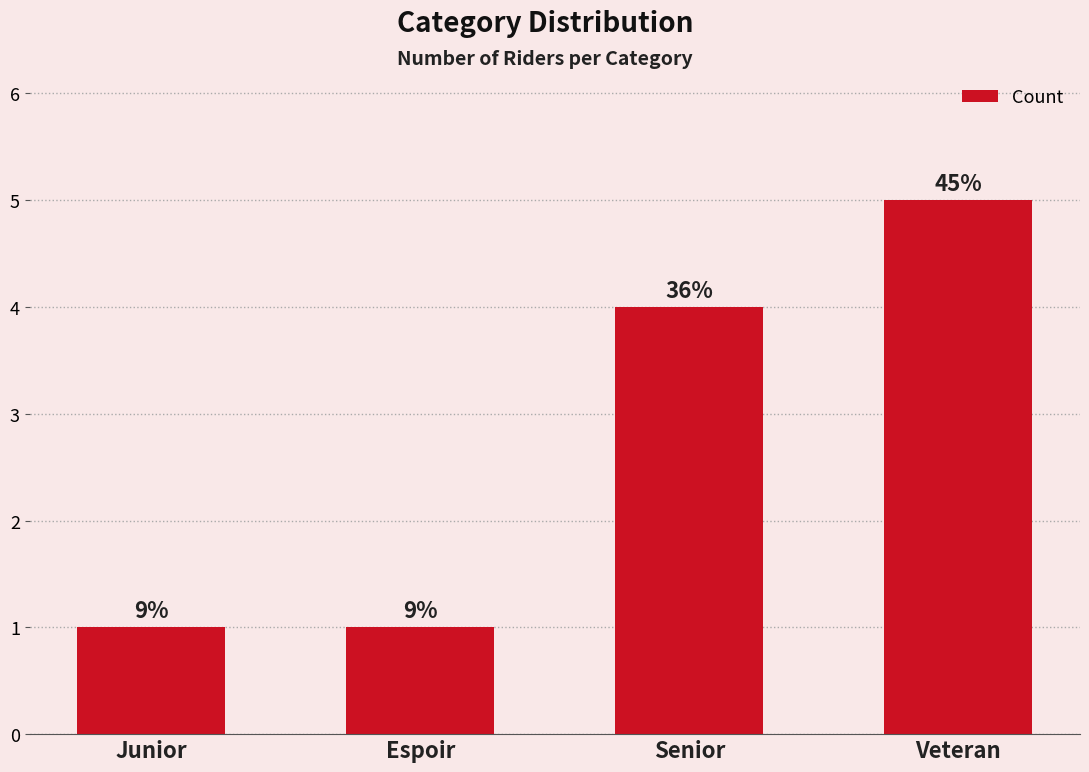

Reading left to right, extract all data points from this chart.

1	1	4	5